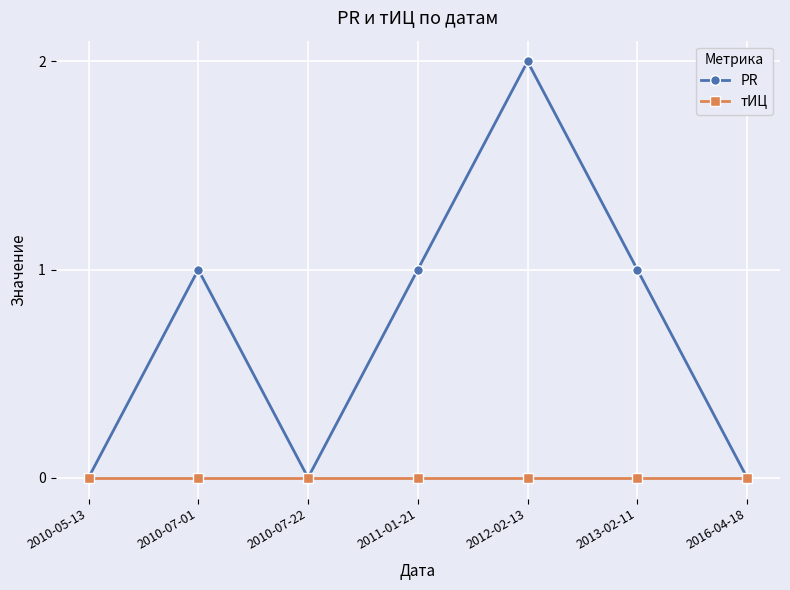

Is the value of PR at 2010-07-01 greater than the value of тИЦ at 2016-04-18?

Yes